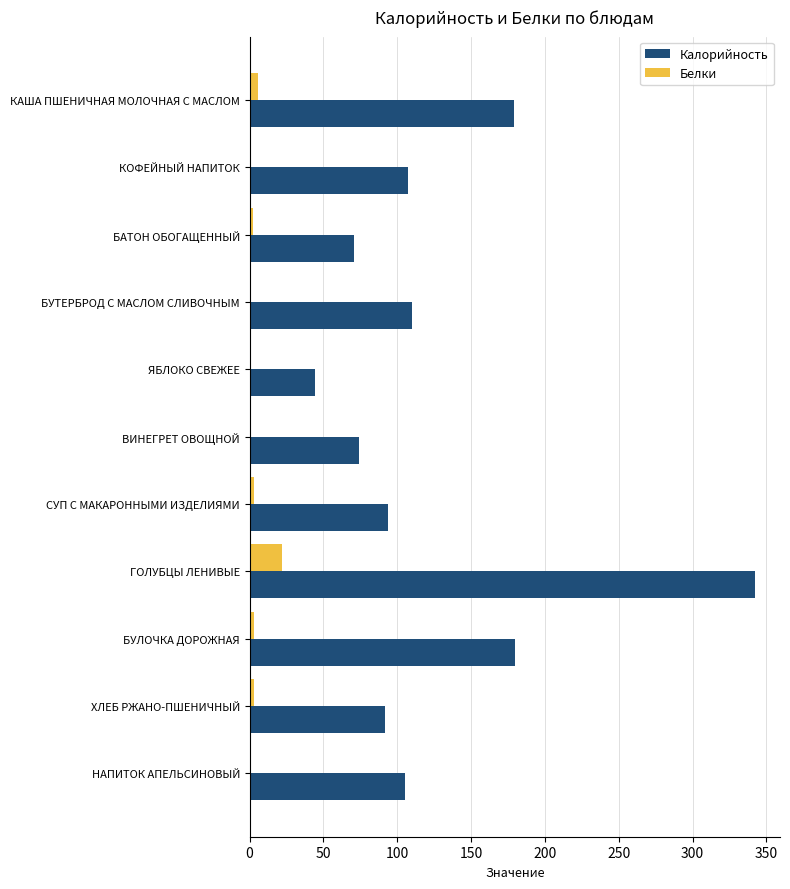

The Калорийность series shows 179.0 at КАША ПШЕНИЧНАЯ МОЛОЧНАЯ С МАСЛОМ. True or false?

True